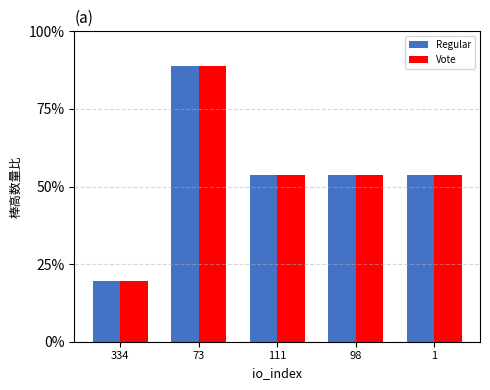

Is the value of Regular at 111 greater than the value of Vote at 111?

No